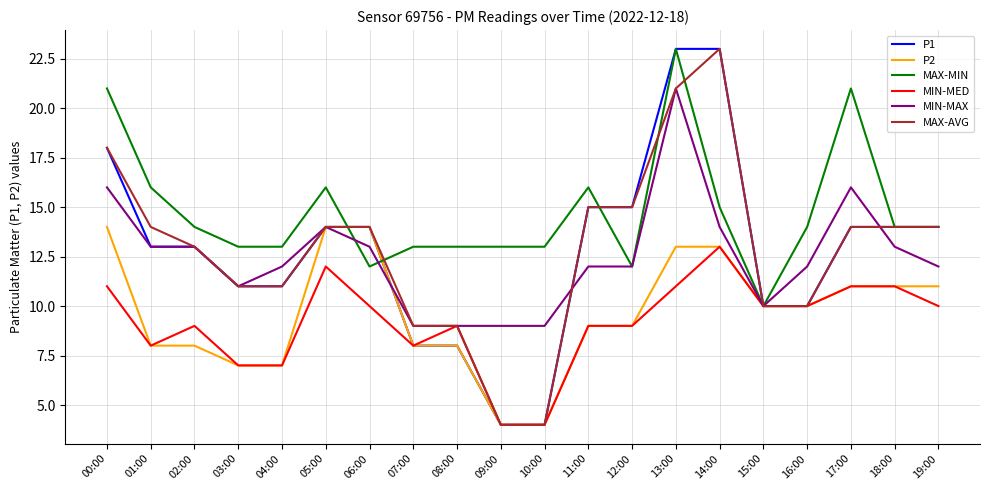

At how many categories does at least one series exceed 9?

20